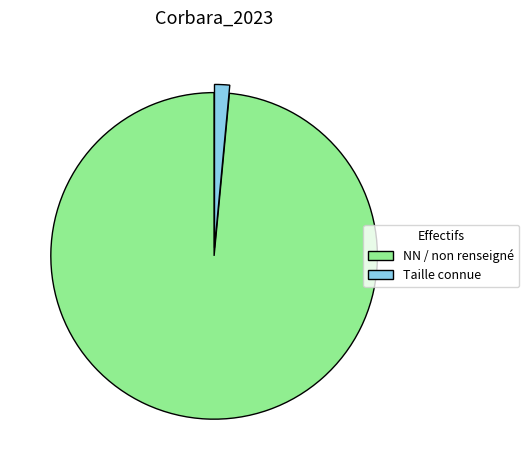

The Taille connue slice represents 1% of the pie. True or false?

True